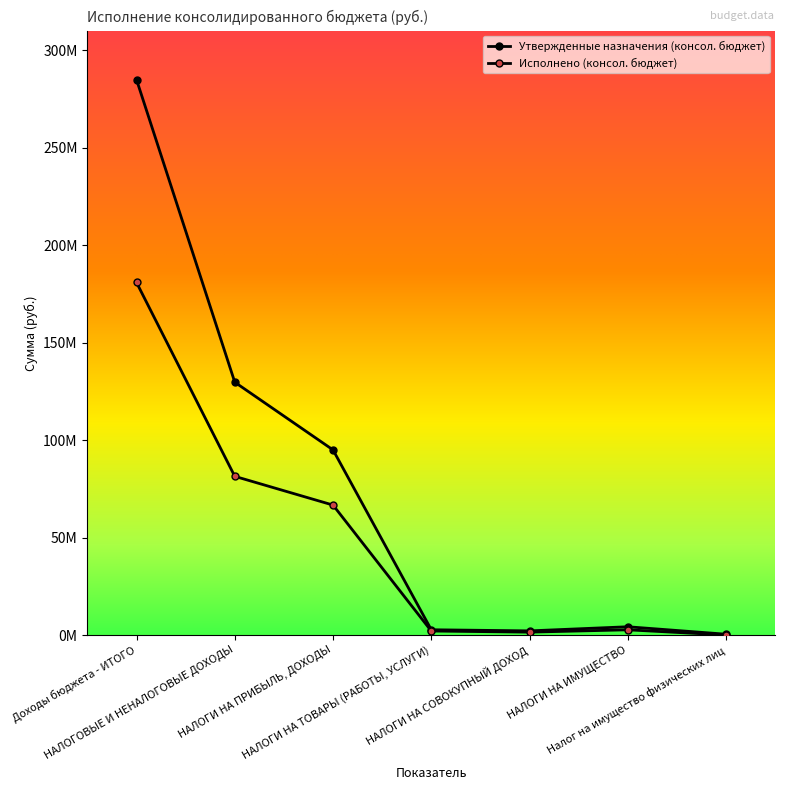

Is this an area chart (filled region under the line)?

No